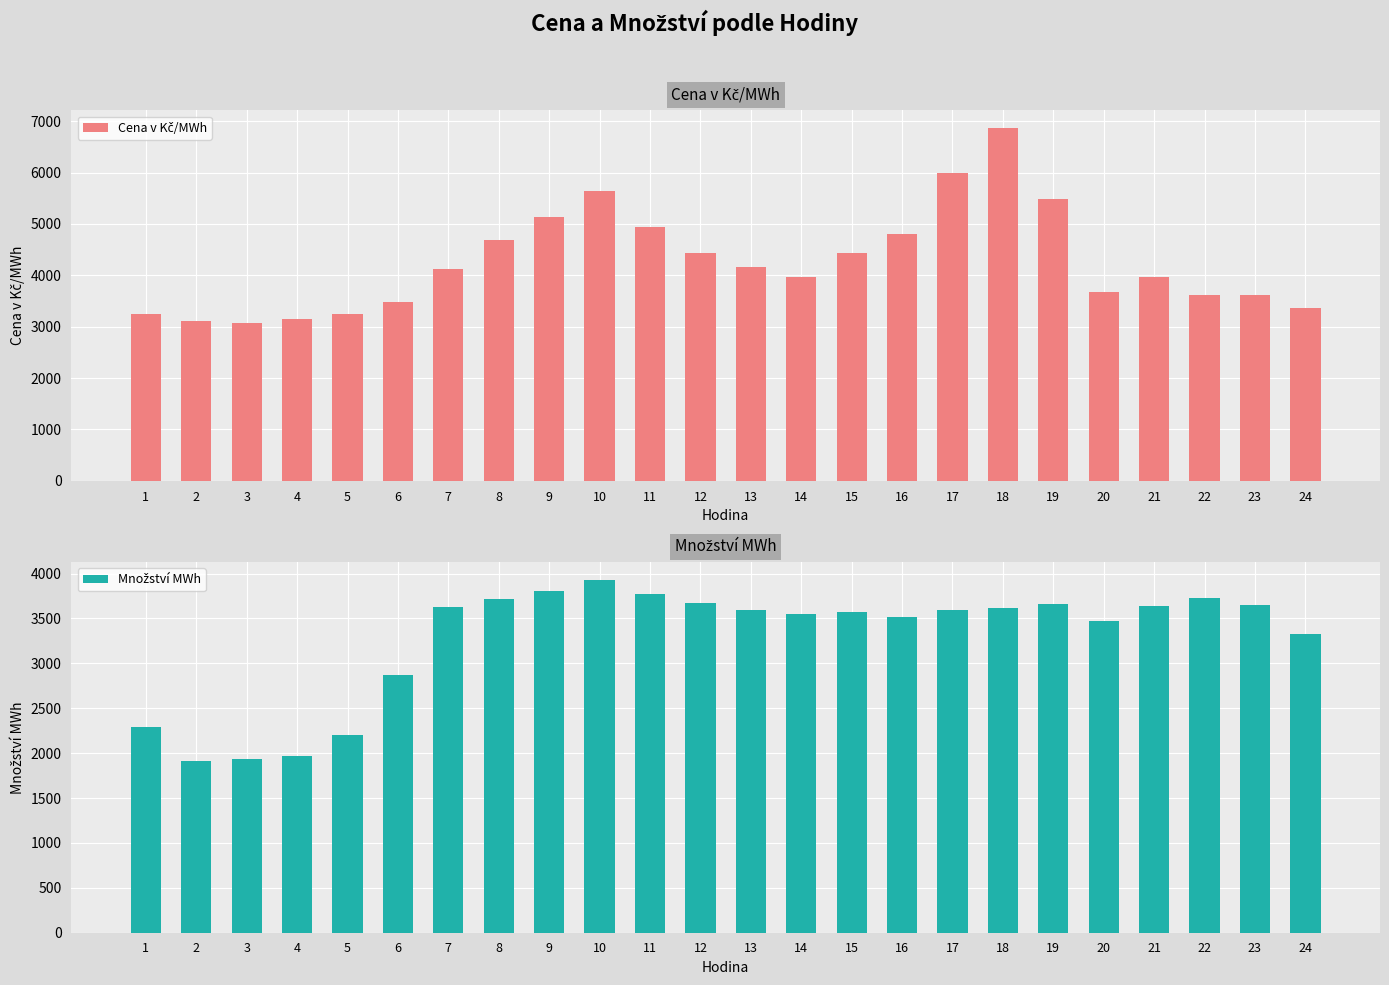

What is the total value across all series at 2?

5026.4